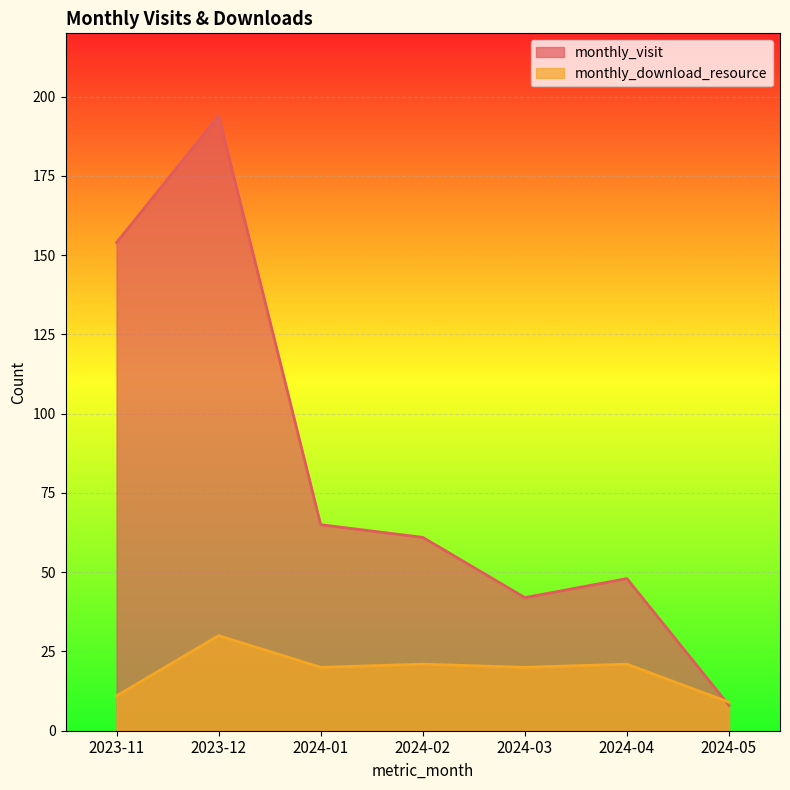

What is the label of the 3rd point from the right?

2024-03